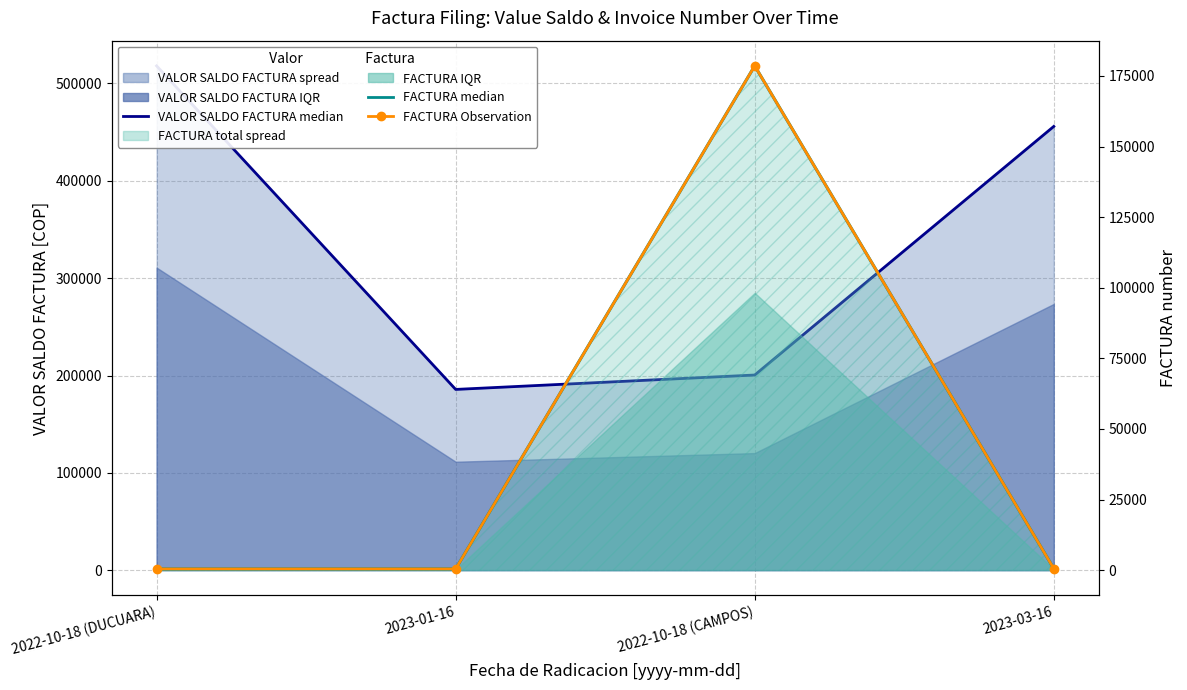

Which label corresponds to the largest value in the chart?

2022-10-18 (DUCUARA)